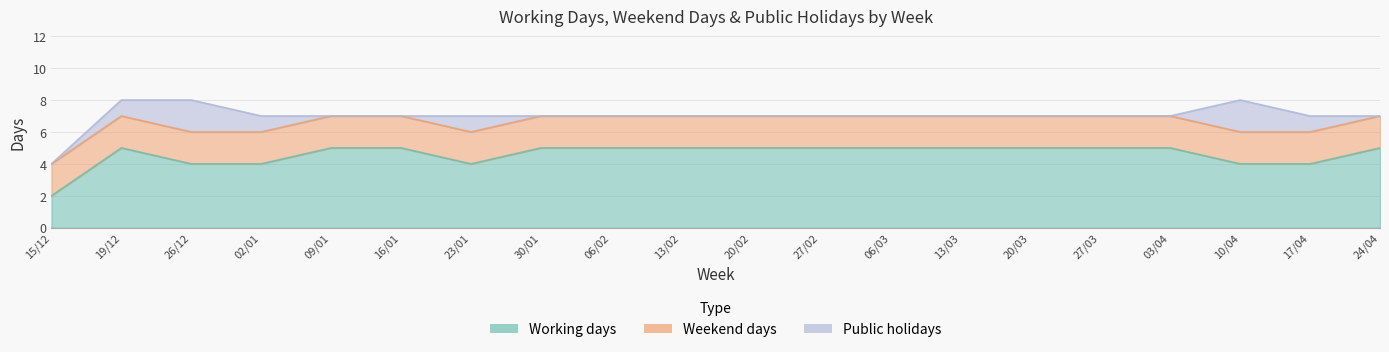

How many lines are shown in the chart?

3